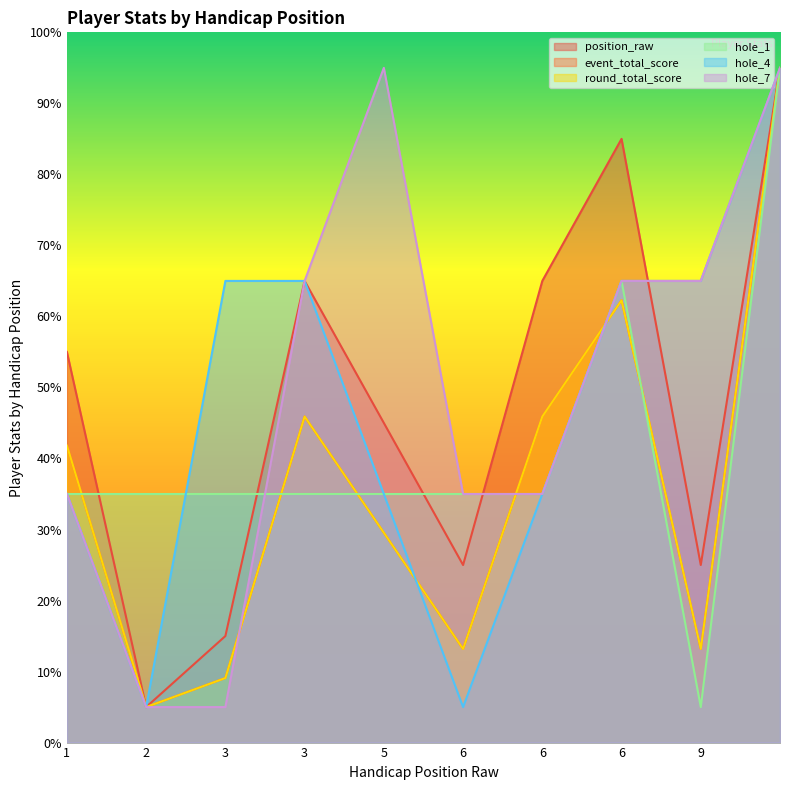

Does the chart display data point markers on the line(s)?

No